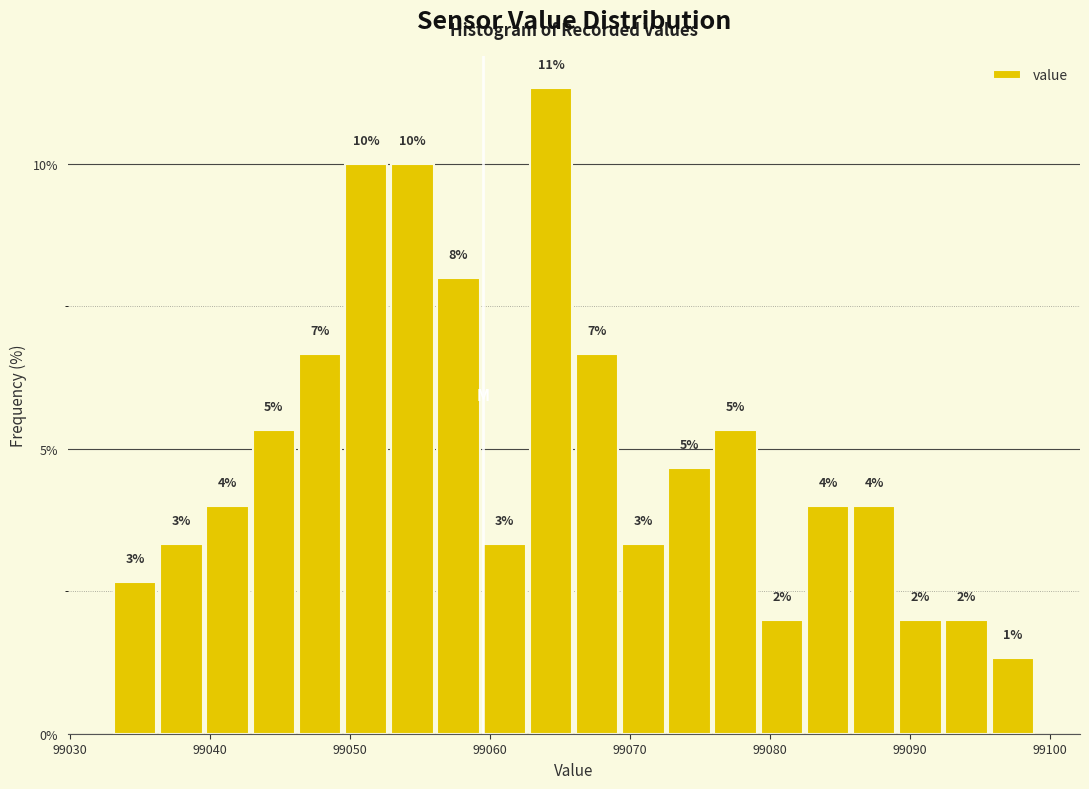

Around what value on the x-axis is the tallest bar? Give the approximate position of its centre, as read against the axis.

99064